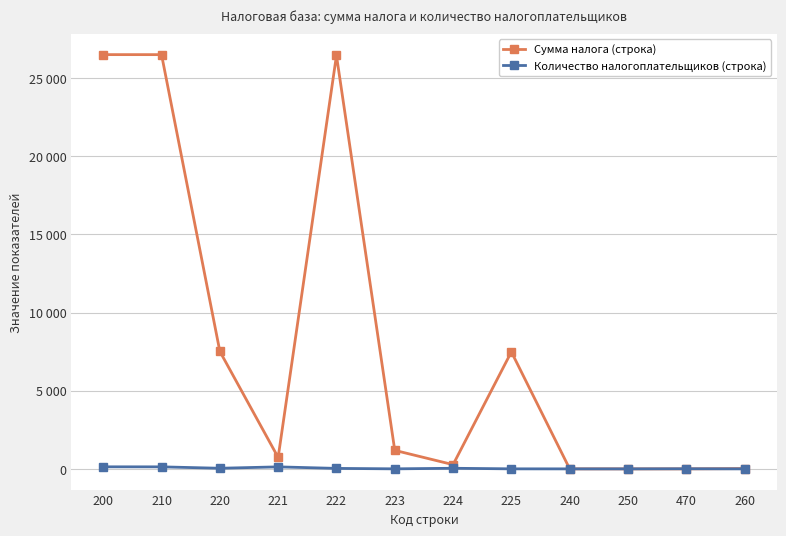

True or false: Сумма налога (строка) and Количество налогоплательщиков (строка) cross at least once.

True